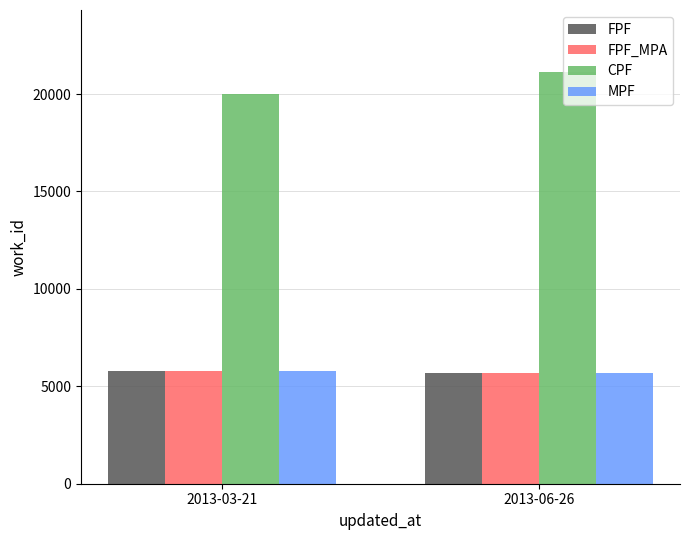

What are all the series names shown in the legend?

FPF, FPF_MPA, CPF, MPF